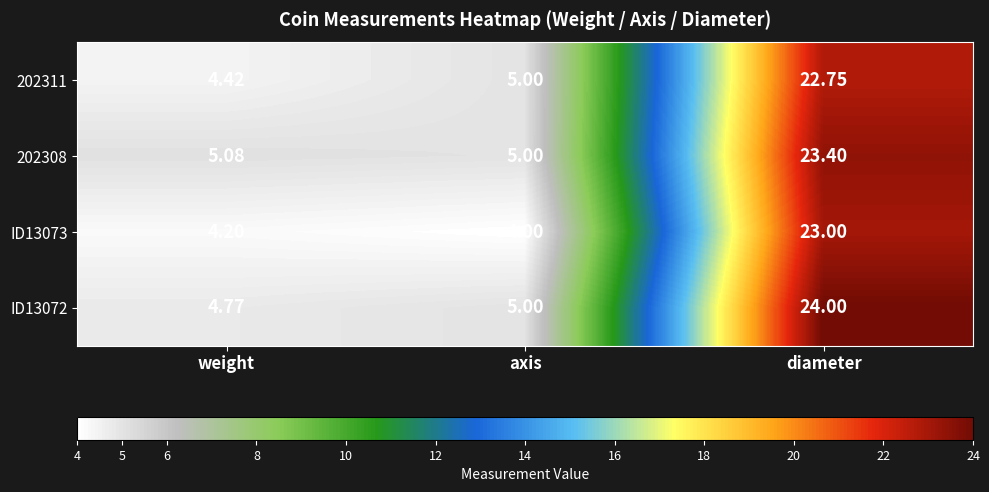

Is the value of ID13072 at diameter greater than the value of 202311 at diameter?

Yes